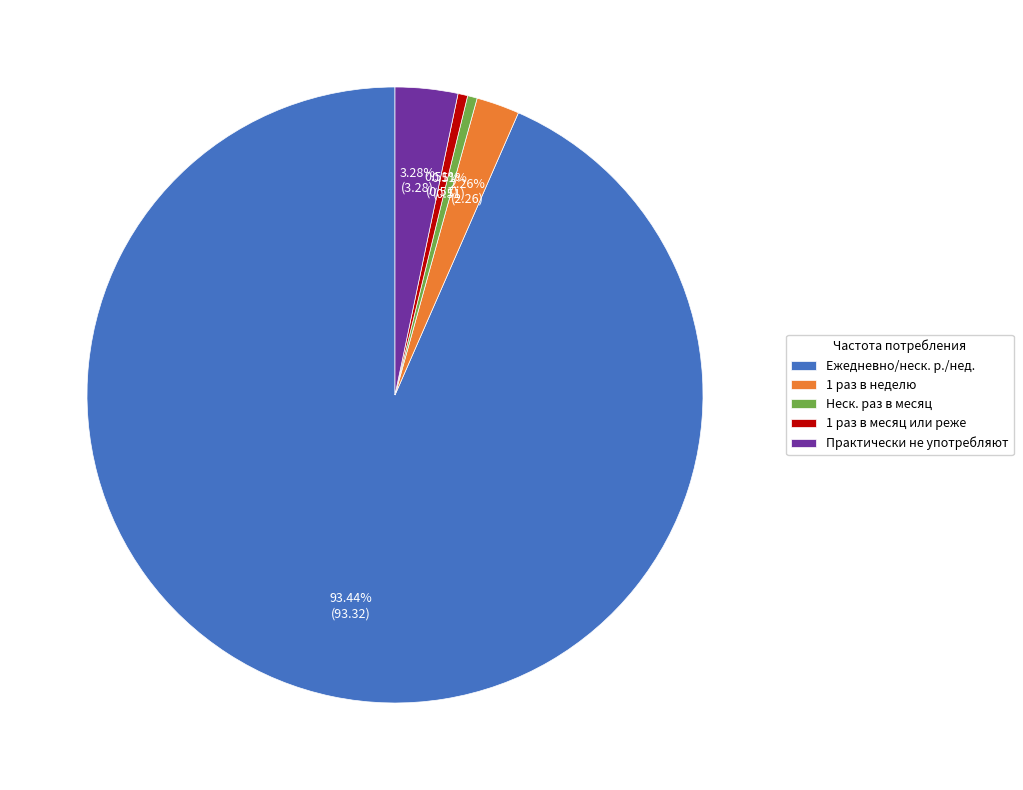

Which slice is the largest?

Ежедневно/неск. р./нед.